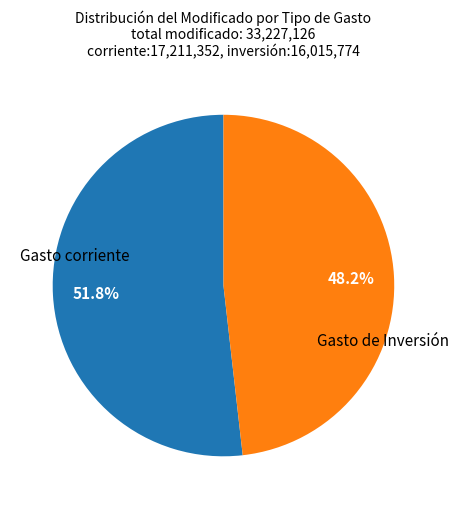

Is there a majority slice in this chart?

Yes